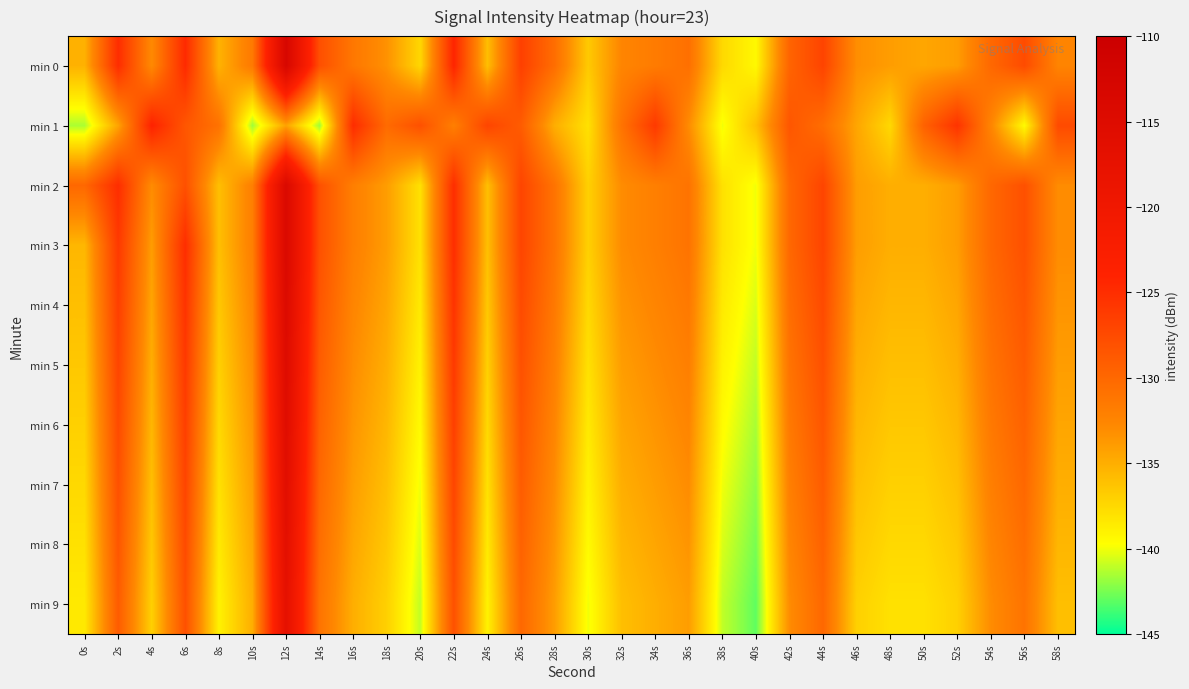

Reading right to left, extract all data points from this chart.

min 0: 58s=-132.4	56s=-127.6	54s=-130.0	52s=-134.0	50s=-134.5	48s=-134.0	46s=-133.1	44s=-126.9	42s=-129.7	40s=-139.4	38s=-137.5	36s=-130.7	34s=-131.7	32s=-132.5	30s=-136.6	28s=-130.5	26s=-126.6	24s=-136.0	22s=-124.2	20s=-137.4	18s=-133.3	16s=-131.4	14s=-127.9	12s=-113.1	10s=-131.5	8s=-135.3	6s=-124.7	4s=-132.9	2s=-124.9	0s=-135.2
min 1: 58s=-127.5	56s=-139.5	54s=-132.5	52s=-125.5	50s=-129.5	48s=-137.5	46s=-134.5	44s=-130.5	42s=-128.5	40s=-136.0	38s=-140.0	36s=-133.0	34s=-126.0	32s=-131.0	30s=-138.0	28s=-135.0	26s=-129.0	24s=-127.0	22s=-132.0	20s=-128.0	18s=-130.3	16s=-124.9	14s=-141.7	12s=-134.3	10s=-141.7	8s=-130.9	6s=-128.5	4s=-124.0	2s=-134.4	0s=-141.4
min 2: 58s=-133.0	56s=-128.0	54s=-130.0	52s=-134.0	50s=-135.0	48s=-135.0	46s=-134.0	44s=-127.0	42s=-130.0	40s=-140.0	38s=-138.0	36s=-131.0	34s=-132.0	32s=-133.0	30s=-137.0	28s=-131.0	26s=-127.0	24s=-136.0	22s=-125.0	20s=-138.0	18s=-134.0	16s=-132.0	14s=-128.0	12s=-114.0	10s=-132.0	8s=-136.0	6s=-128.0	4s=-133.0	2s=-125.0	0s=-130.0
min 3: 58s=-133.0	56s=-128.0	54s=-130.0	52s=-134.0	50s=-135.0	48s=-135.0	46s=-134.0	44s=-127.0	42s=-130.0	40s=-140.0	38s=-138.0	36s=-131.0	34s=-132.0	32s=-133.0	30s=-137.0	28s=-131.0	26s=-127.0	24s=-136.0	22s=-125.0	20s=-138.0	18s=-134.0	16s=-132.0	14s=-128.0	12s=-114.0	10s=-132.0	8s=-136.0	6s=-125.0	4s=-134.0	2s=-126.0	0s=-135.5
min 4: 58s=-133.5	56s=-128.5	54s=-130.5	52s=-134.5	50s=-135.5	48s=-135.5	46s=-134.5	44s=-127.5	42s=-130.5	40s=-140.5	38s=-138.5	36s=-131.5	34s=-132.5	32s=-133.5	30s=-137.5	28s=-131.5	26s=-127.5	24s=-136.5	22s=-125.5	20s=-138.5	18s=-134.5	16s=-132.5	14s=-128.5	12s=-114.5	10s=-132.5	8s=-136.5	6s=-125.5	4s=-134.5	2s=-126.5	0s=-136.0
min 5: 58s=-134.0	56s=-129.0	54s=-131.0	52s=-135.0	50s=-136.0	48s=-136.0	46s=-135.0	44s=-128.0	42s=-131.0	40s=-141.0	38s=-139.0	36s=-132.0	34s=-133.0	32s=-134.0	30s=-138.0	28s=-132.0	26s=-128.0	24s=-137.0	22s=-126.0	20s=-139.0	18s=-135.0	16s=-133.0	14s=-129.0	12s=-115.0	10s=-133.0	8s=-137.0	6s=-126.0	4s=-135.0	2s=-127.0	0s=-136.5
min 6: 58s=-134.5	56s=-129.5	54s=-131.5	52s=-135.5	50s=-136.5	48s=-136.5	46s=-135.5	44s=-128.5	42s=-131.5	40s=-141.5	38s=-139.5	36s=-132.5	34s=-133.5	32s=-134.5	30s=-138.5	28s=-132.5	26s=-128.5	24s=-137.5	22s=-126.5	20s=-139.5	18s=-135.5	16s=-133.5	14s=-129.5	12s=-115.5	10s=-133.5	8s=-137.5	6s=-126.5	4s=-135.5	2s=-127.5	0s=-137.0
min 7: 58s=-135.0	56s=-130.0	54s=-132.0	52s=-136.0	50s=-137.0	48s=-137.0	46s=-136.0	44s=-129.0	42s=-132.0	40s=-142.0	38s=-140.0	36s=-133.0	34s=-134.0	32s=-135.0	30s=-139.0	28s=-133.0	26s=-129.0	24s=-138.0	22s=-127.0	20s=-140.0	18s=-136.0	16s=-134.0	14s=-130.0	12s=-116.0	10s=-134.0	8s=-138.0	6s=-127.0	4s=-136.0	2s=-128.0	0s=-137.5
min 8: 58s=-135.5	56s=-130.5	54s=-132.5	52s=-136.5	50s=-137.5	48s=-137.5	46s=-136.5	44s=-129.5	42s=-132.5	40s=-142.5	38s=-140.5	36s=-133.5	34s=-134.5	32s=-135.5	30s=-139.5	28s=-133.5	26s=-129.5	24s=-138.5	22s=-127.5	20s=-140.5	18s=-136.5	16s=-134.5	14s=-130.5	12s=-116.5	10s=-134.5	8s=-138.5	6s=-127.5	4s=-136.5	2s=-128.5	0s=-138.0
min 9: 58s=-136.0	56s=-131.0	54s=-133.0	52s=-137.0	50s=-138.0	48s=-138.0	46s=-137.0	44s=-130.0	42s=-133.0	40s=-143.0	38s=-141.0	36s=-134.0	34s=-135.0	32s=-136.0	30s=-140.0	28s=-134.0	26s=-130.0	24s=-139.0	22s=-128.0	20s=-141.0	18s=-137.0	16s=-135.0	14s=-131.0	12s=-117.0	10s=-135.0	8s=-139.0	6s=-128.0	4s=-137.0	2s=-129.0	0s=-138.5